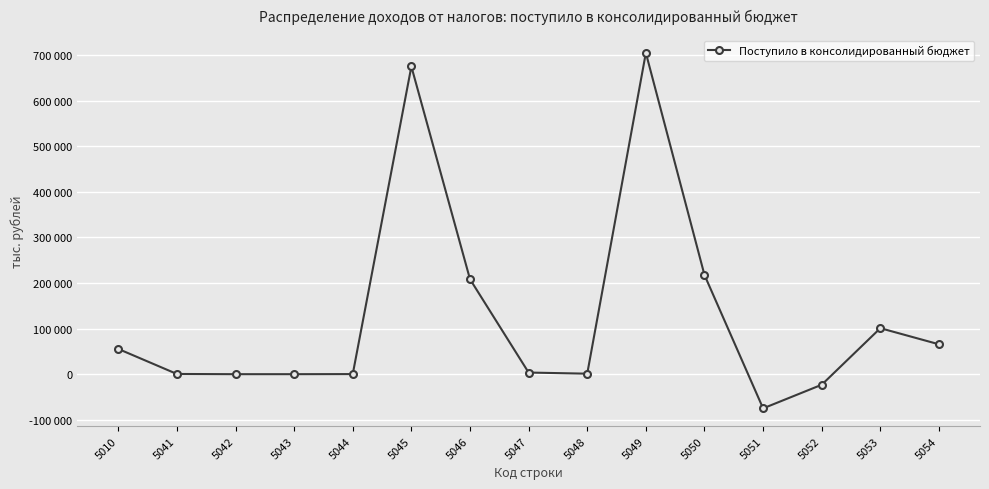

What is the sum of the values at 5049 and 5042?

704719